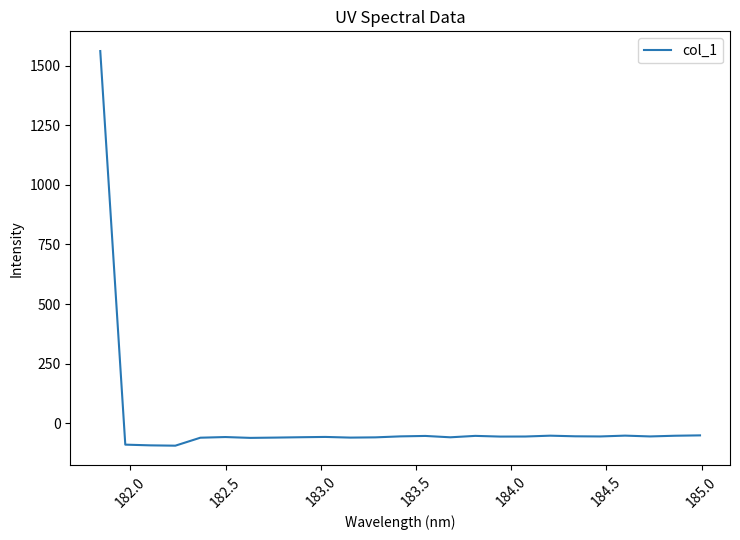

What is the smallest value displayed?

-94.7